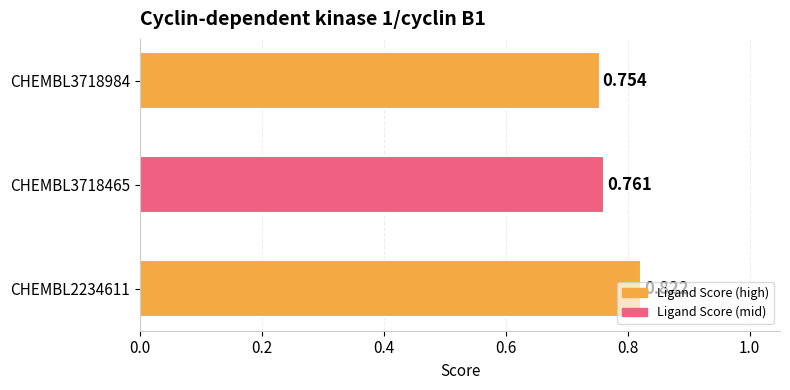

Count the number of data series in this chart.

1